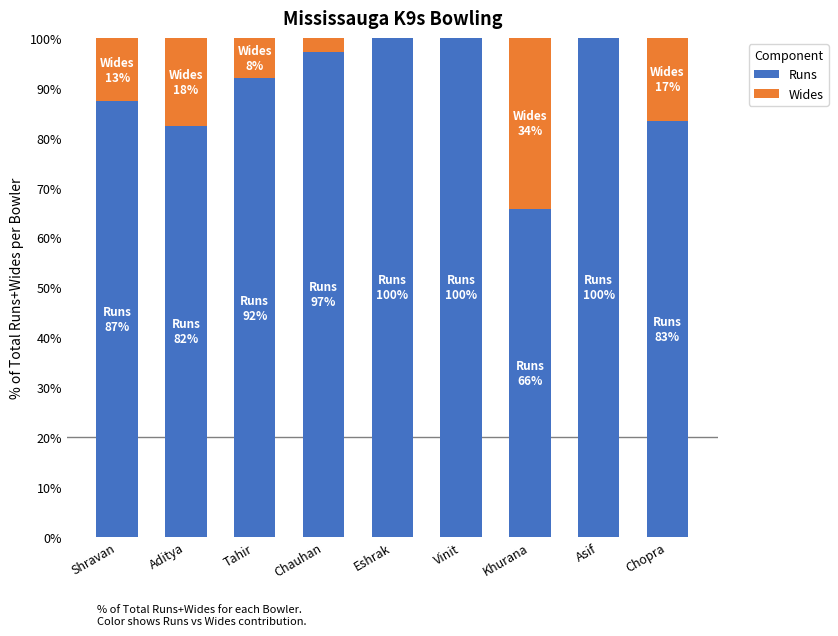

What are all the series names shown in the legend?

Runs, Wides